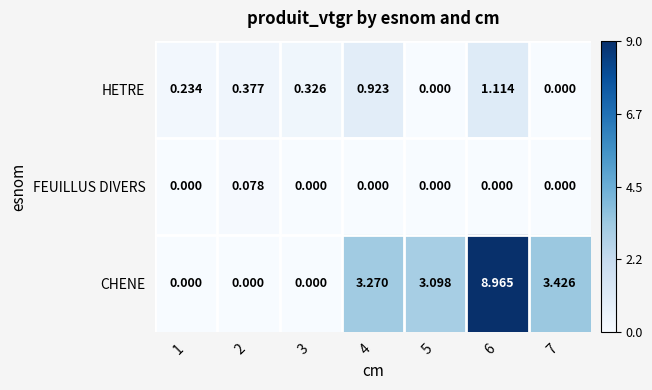

How many values in the CHENE series are below 3?

3